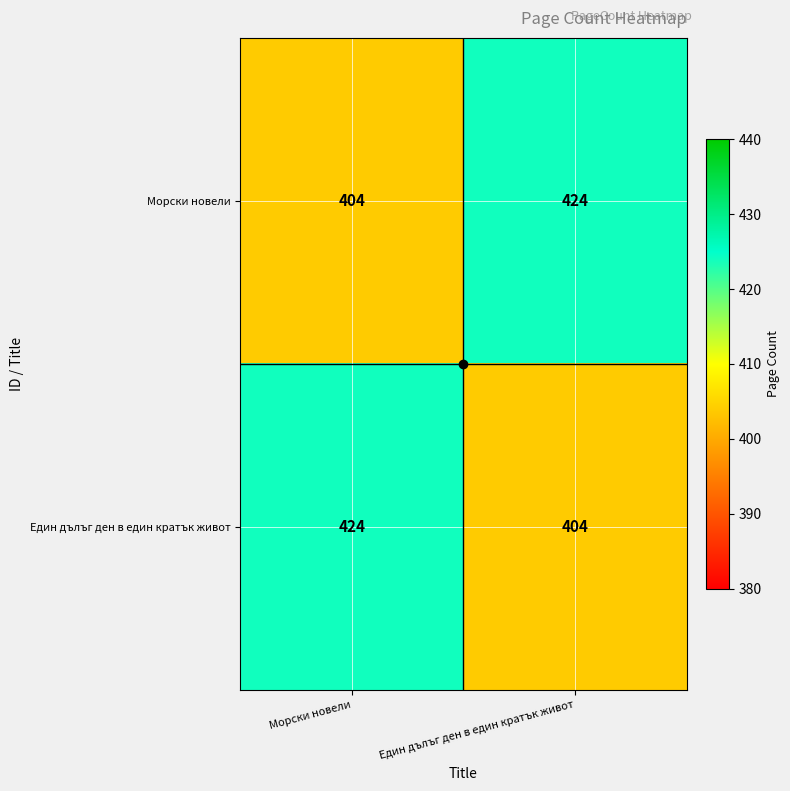

At Морски новели, list the series in order from largest to smallest.

Един дълъг ден в един кратък живот, Морски новели